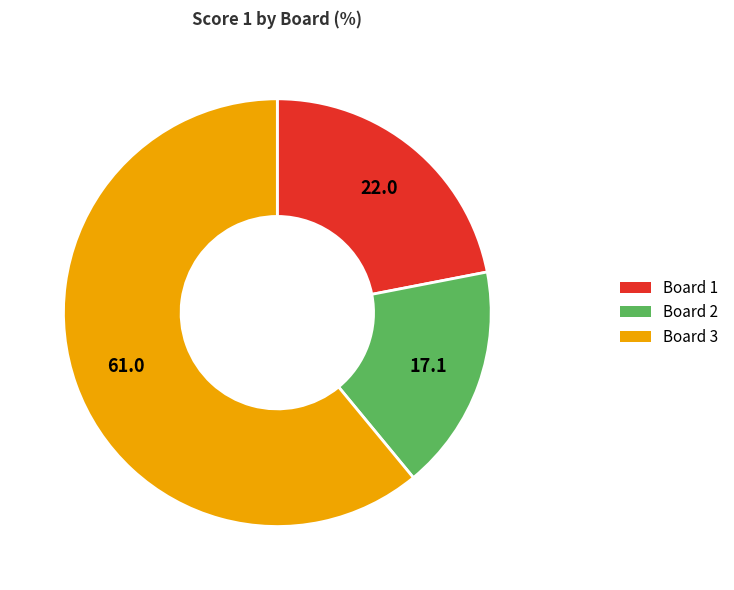

Is there a majority slice in this chart?

Yes